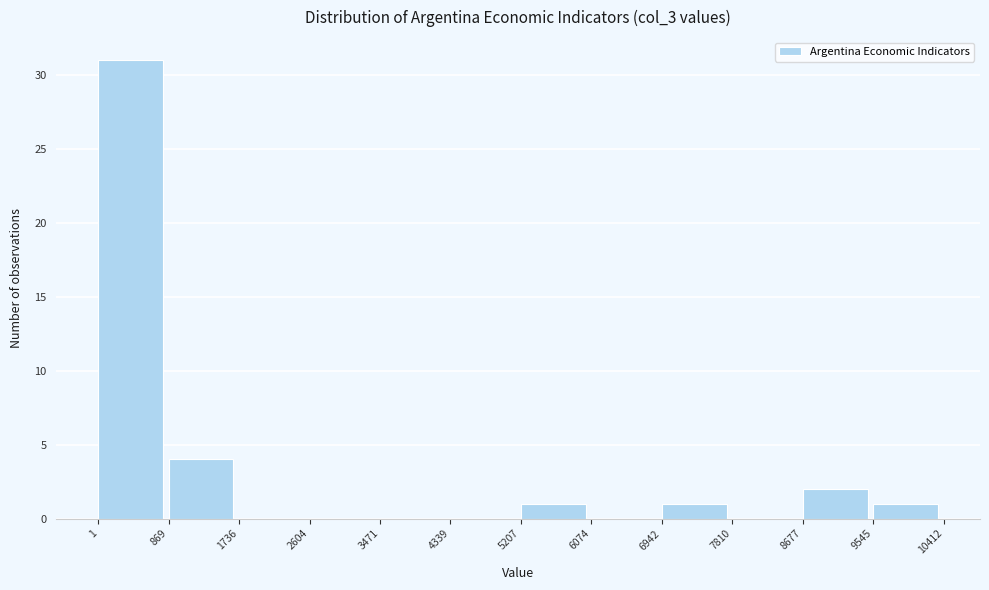

Over which range of the x-axis is the bar tallest?

1 to 869